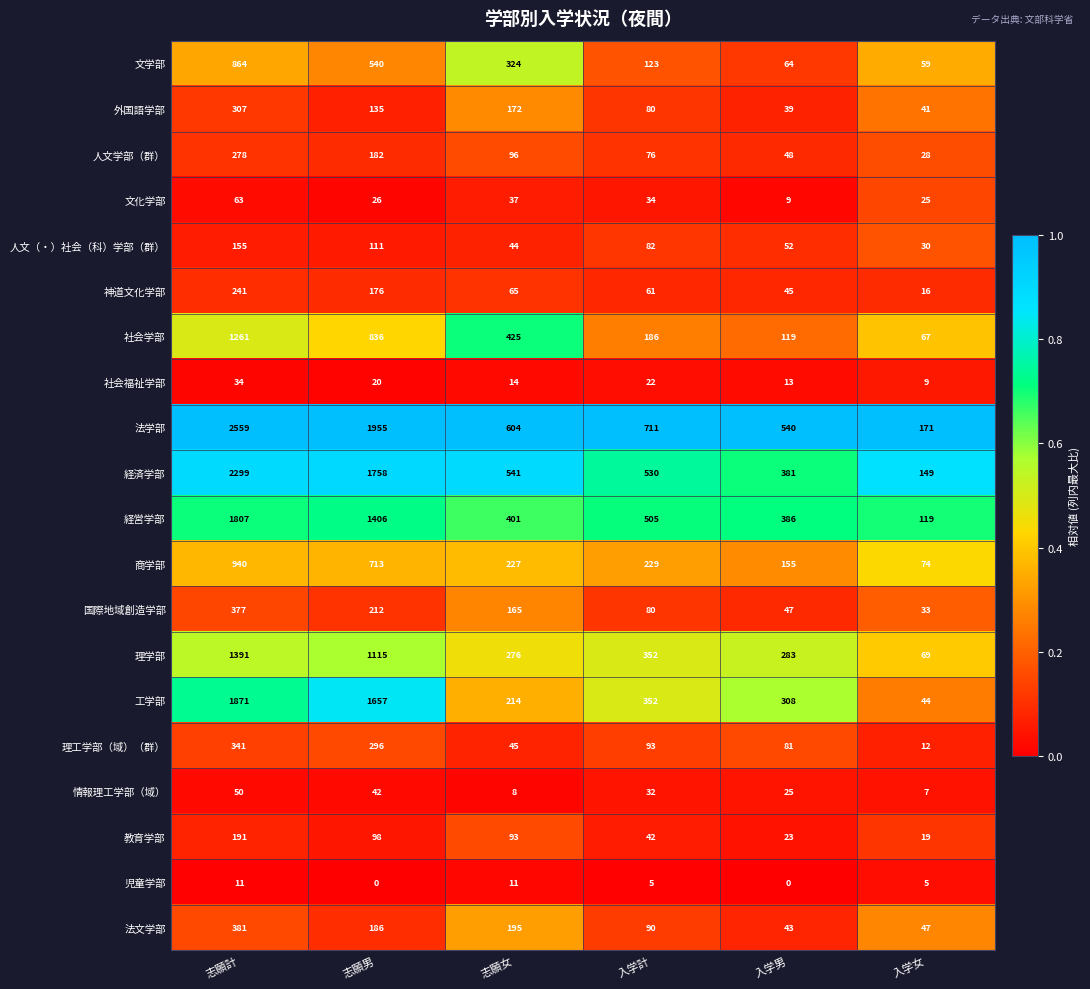

True or false: 文学部 has a value of 540 at 志願男.

True